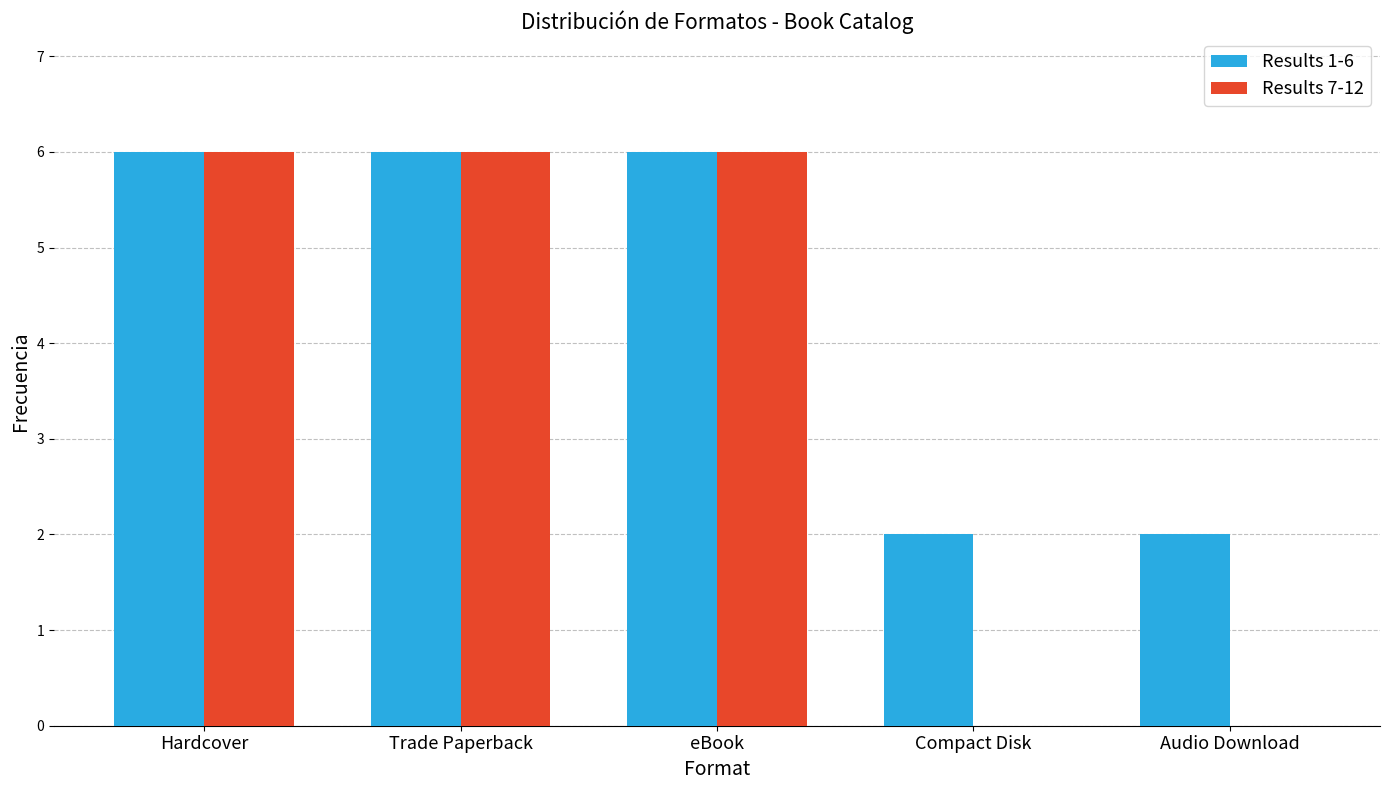

What is the sum of the Results 7-12 values at eBook and Compact Disk?

6